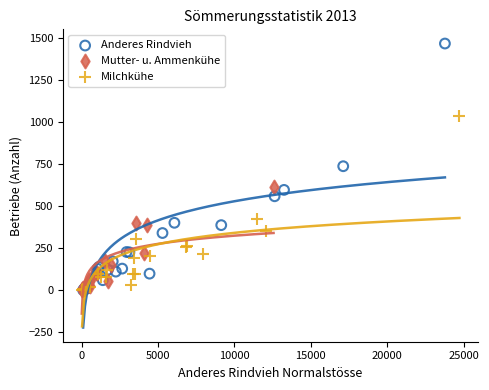

Which series has the widest spread of Y values?

Anderes Rindvieh